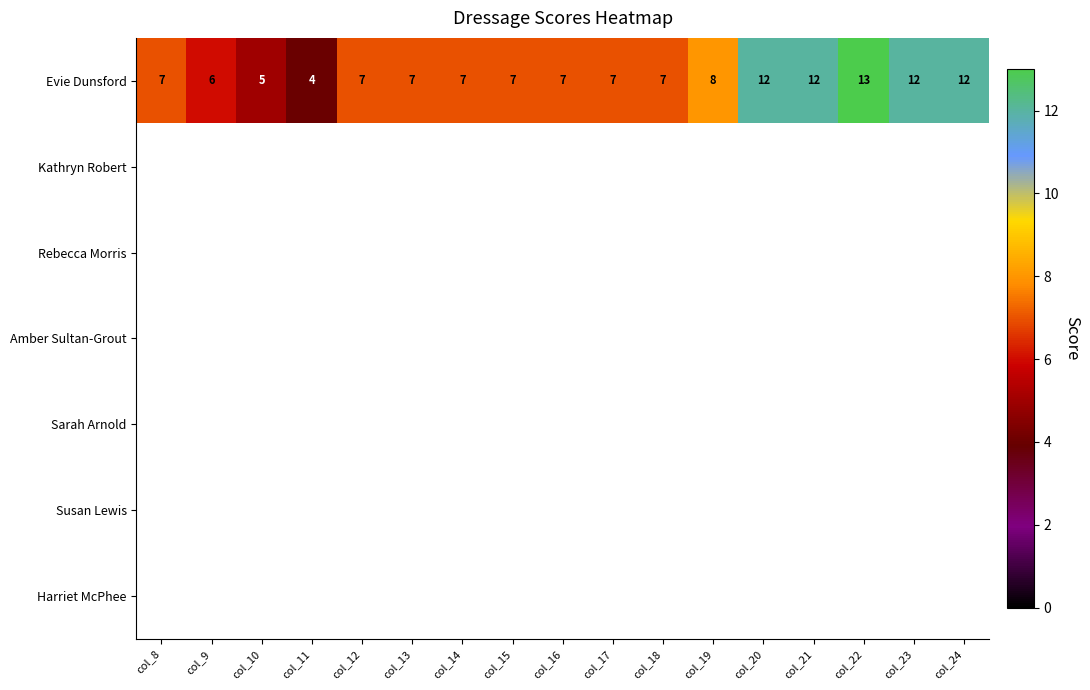

The value of Evie Dunsford at col_19 is 4. True or false?

False